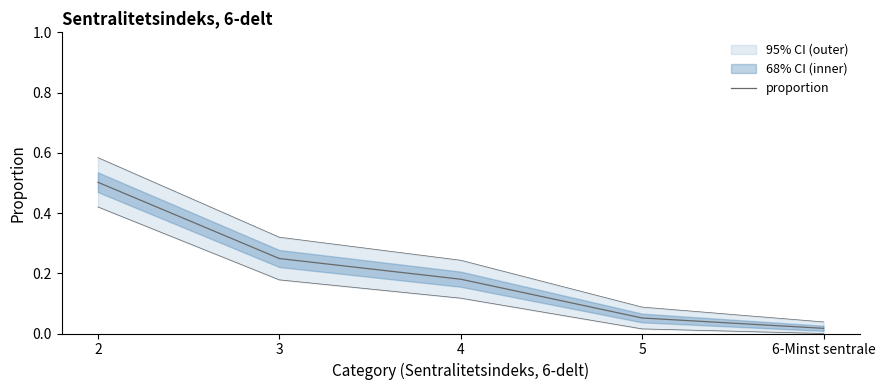

What is the label of the 3rd point from the right?

4